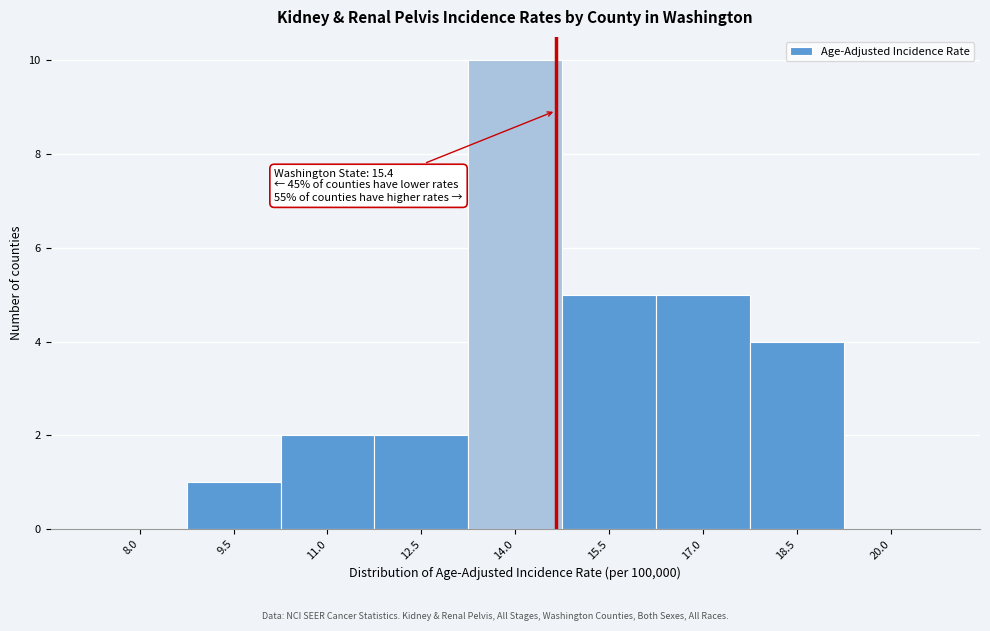

Reading left to right, transcribe all the data shown in this chart.

8.0=0	9.5=1	11.0=2	12.5=2	14.0=10	15.5=5	17.0=5	18.5=4	20.0=0